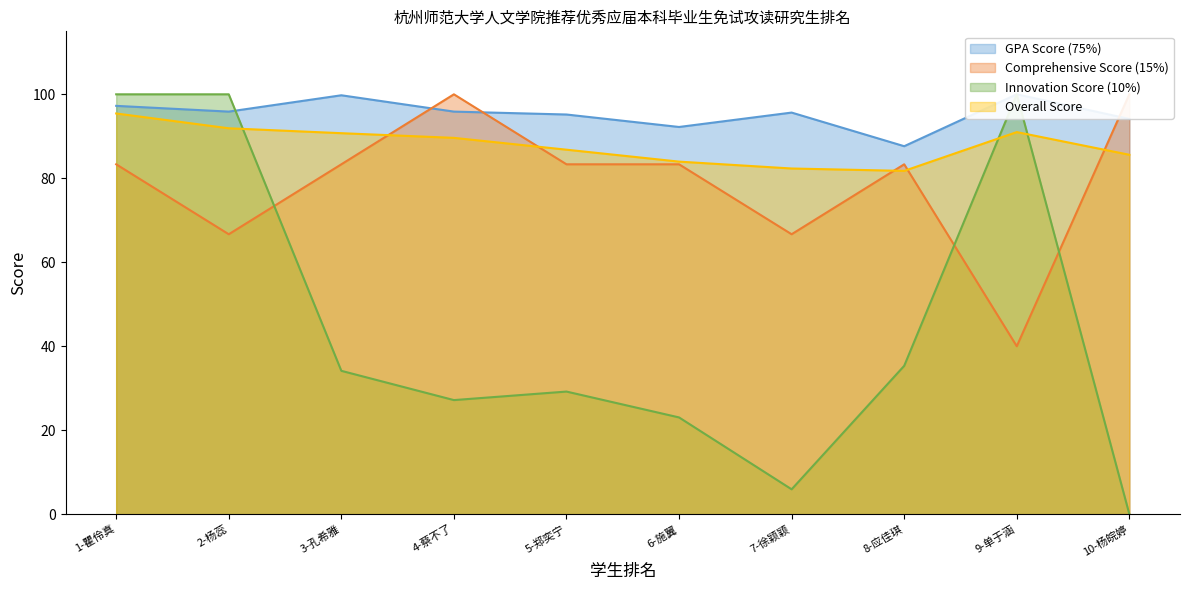

Reading right to left, transcribe all the data shown in this chart.

GPA Score (75%): 94.1	100.0	87.6	95.7	92.2	95.2	95.9	99.8	95.9	97.2
Comprehensive Score (15%): 100.0	40.0	83.3	66.7	83.3	83.3	100.0	83.3	66.7	83.3
Innovation Score (10%): 0.0	100.0	35.3	5.9	23.0	29.2	27.2	34.1	100.0	100.0
Overall Score: 85.6	91.0	81.8	82.3	84.0	86.8	89.6	90.7	91.9	95.4